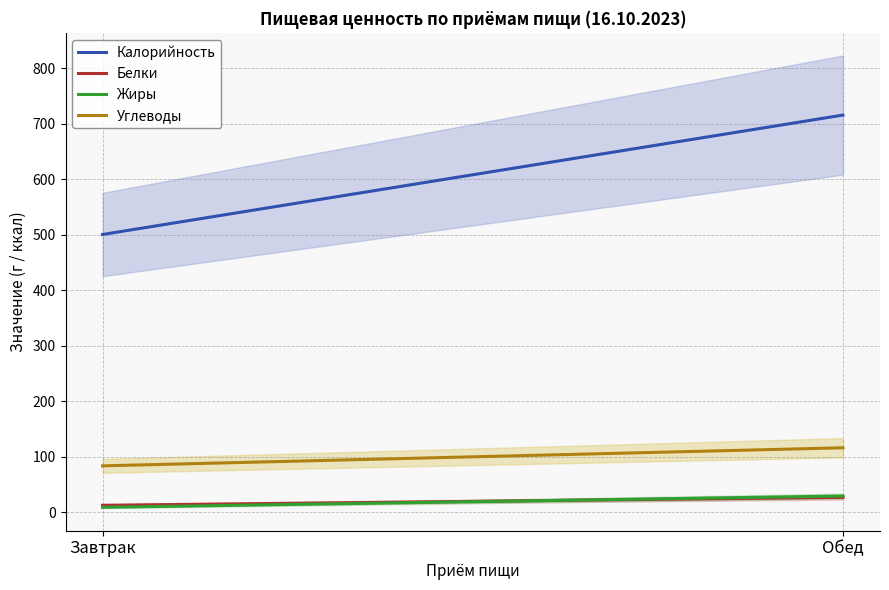

How many values in the Белки series are below 26?

1